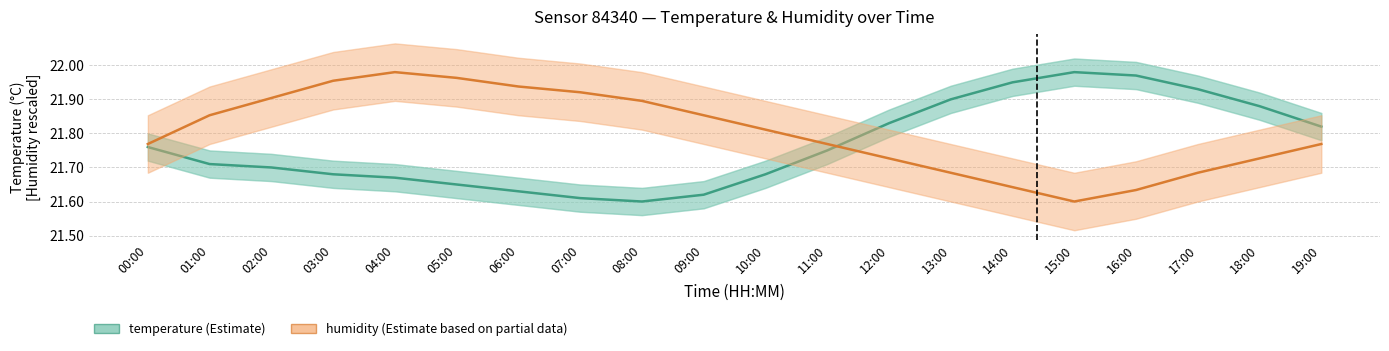

What is the label of the 7th point from the left?

06:00